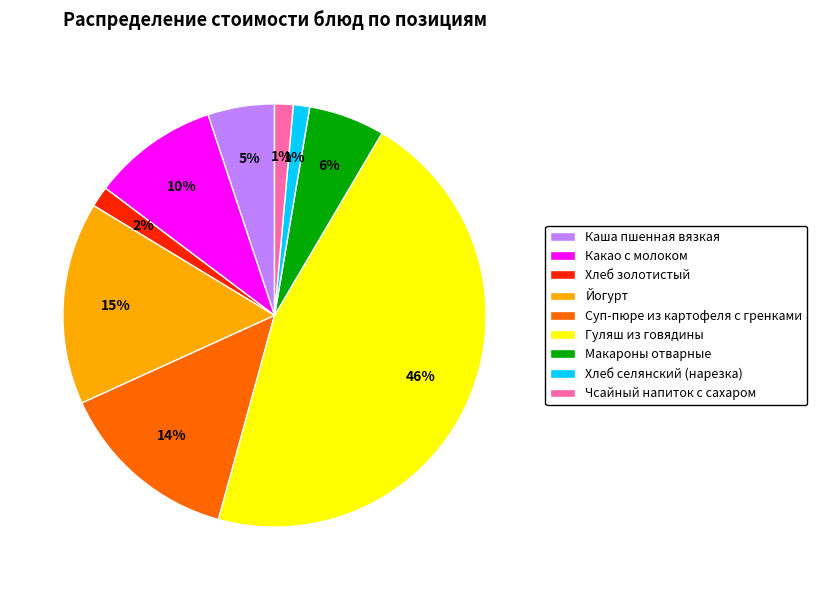

The Чсайный напиток с сахаром slice represents 15% of the pie. True or false?

False